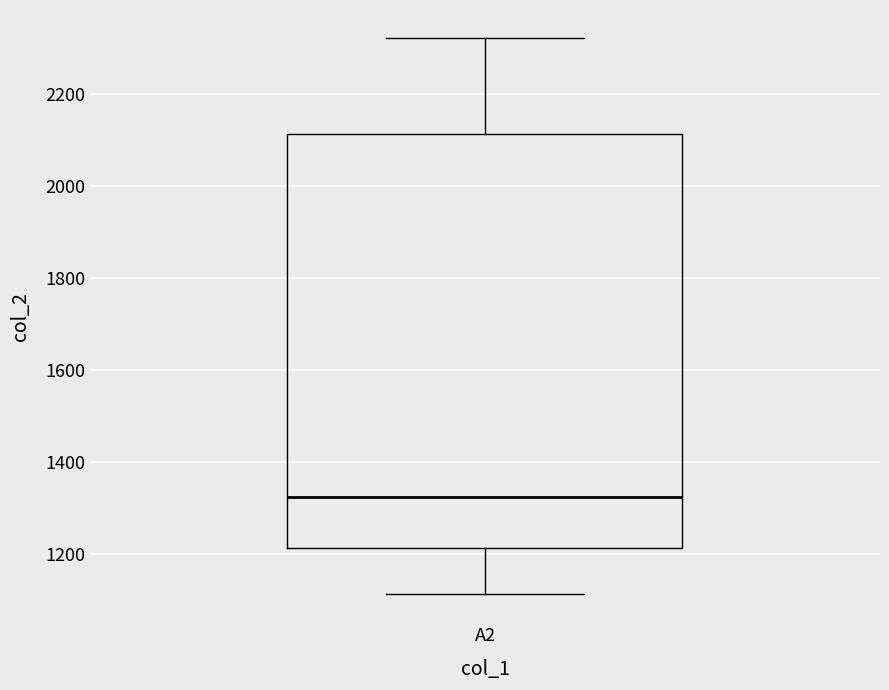

Where is the lower edge of the box for A2 on the y-axis? The values are not printed on the chart, so give them approximately, as read against the axis.

1220